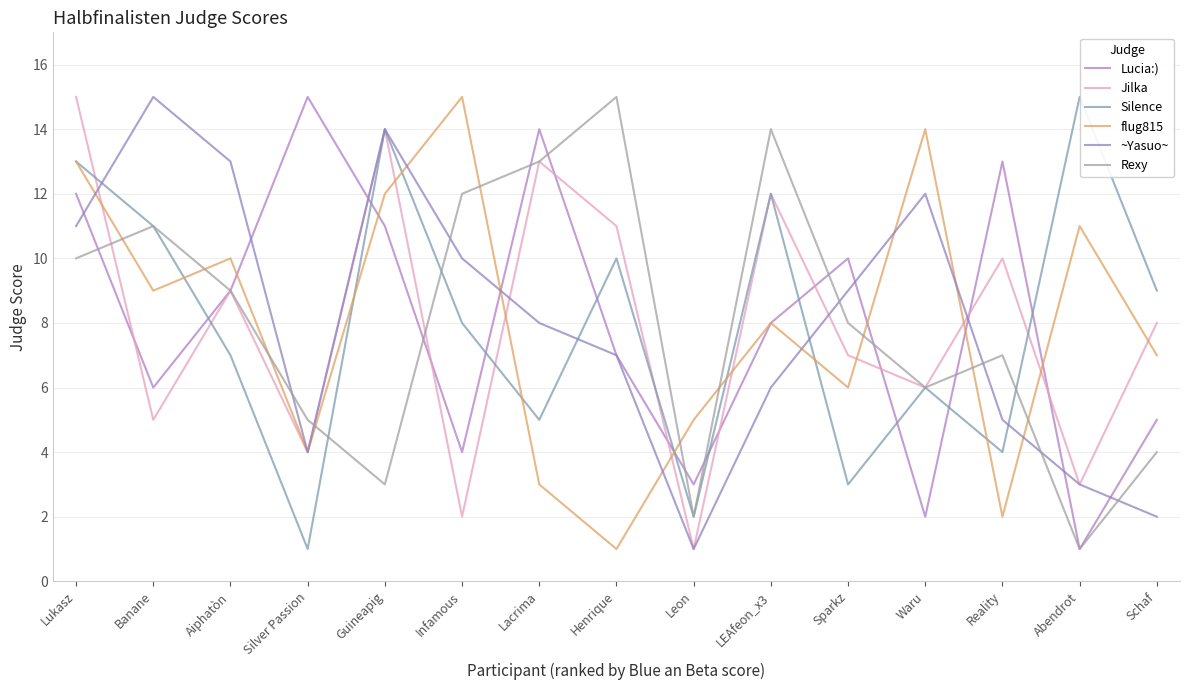

True or false: flug815 and Jilka cross at least once.

True